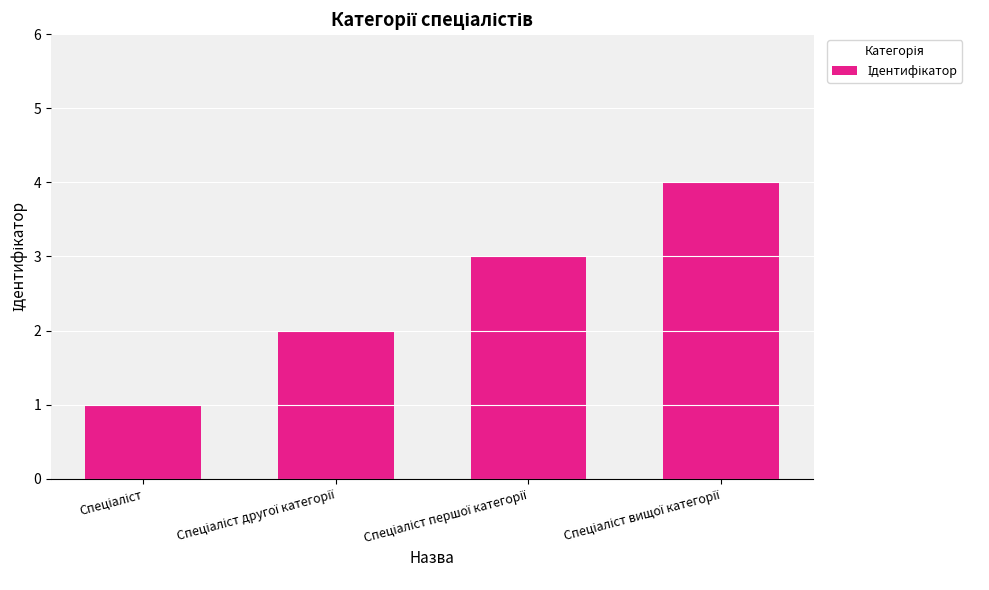

Does the chart contain any negative values?

No